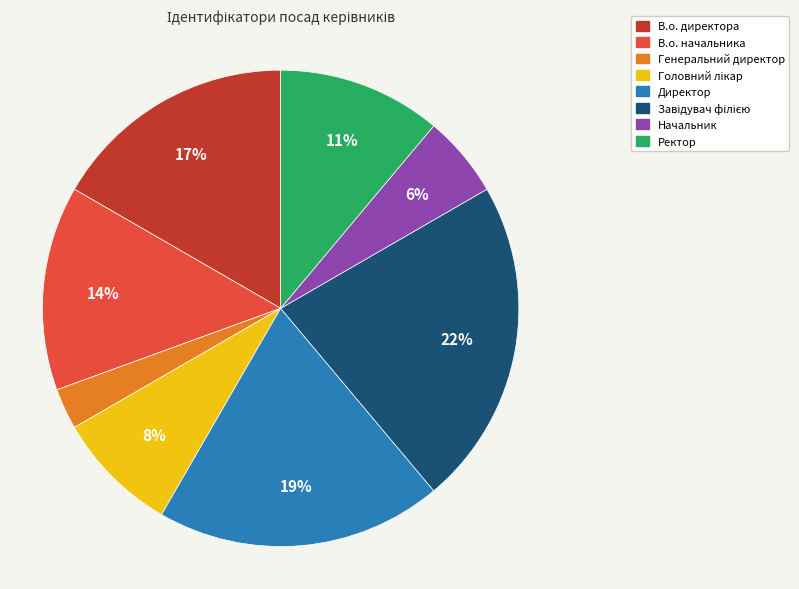

The В.о. директора slice represents 24% of the pie. True or false?

False